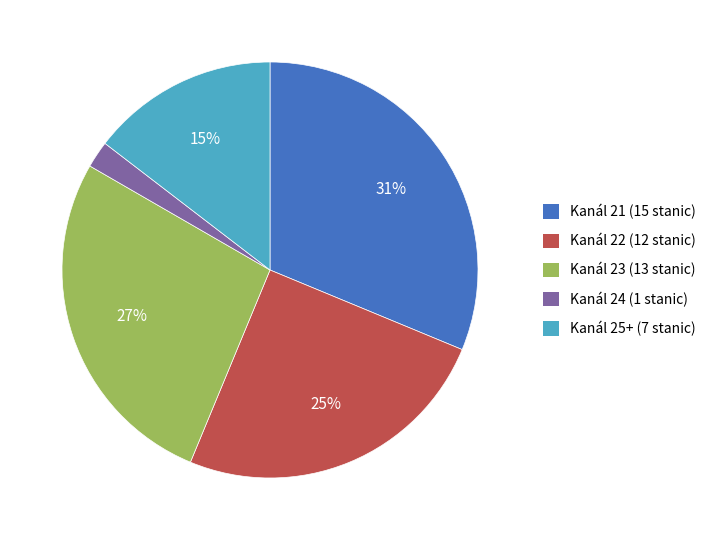

Is the sum of Kanál 22 and Kanál 25+ greater than half?

No